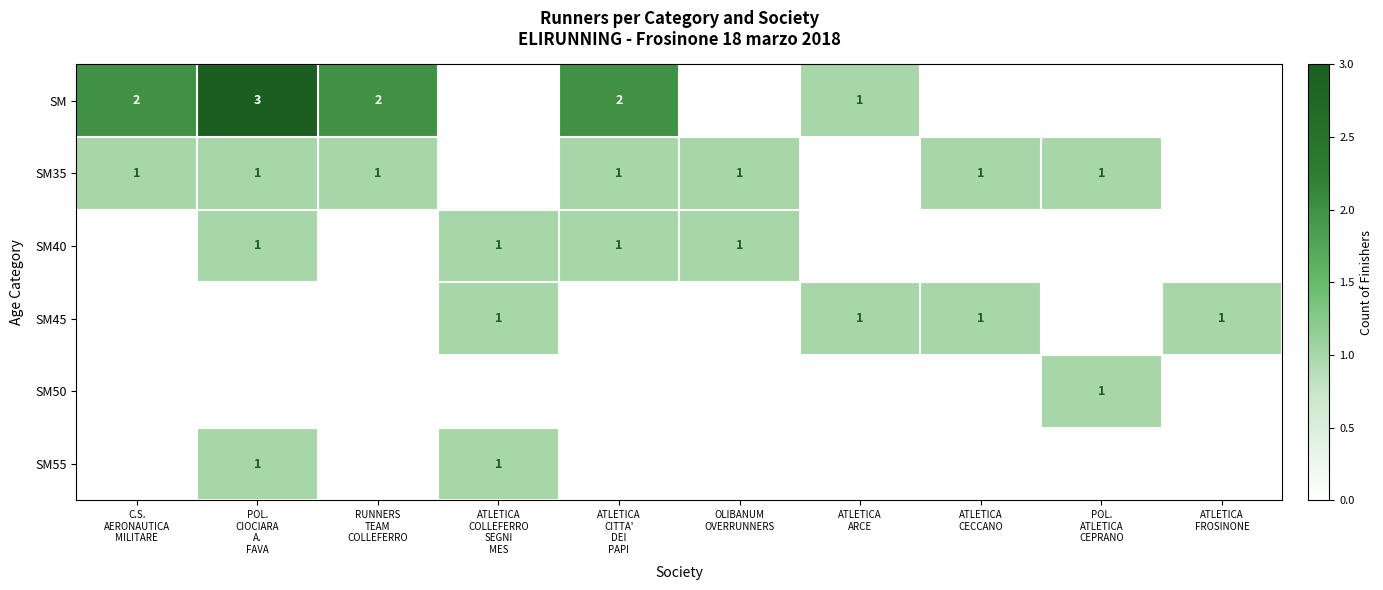

Which series has the largest total across all categories?

SM